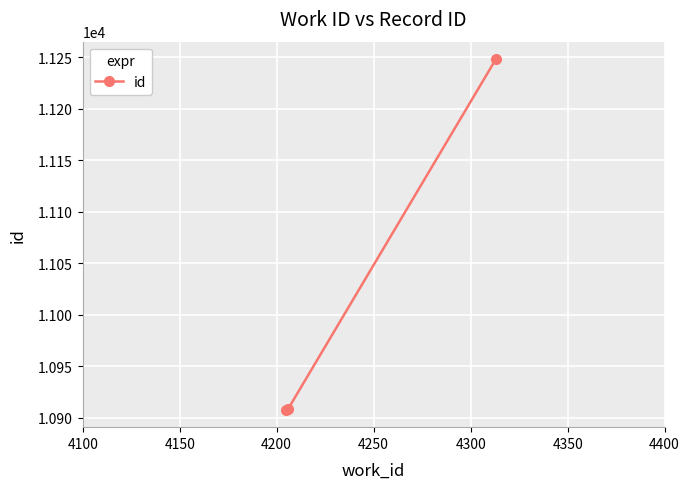

What is the maximum value shown in the chart?

11248